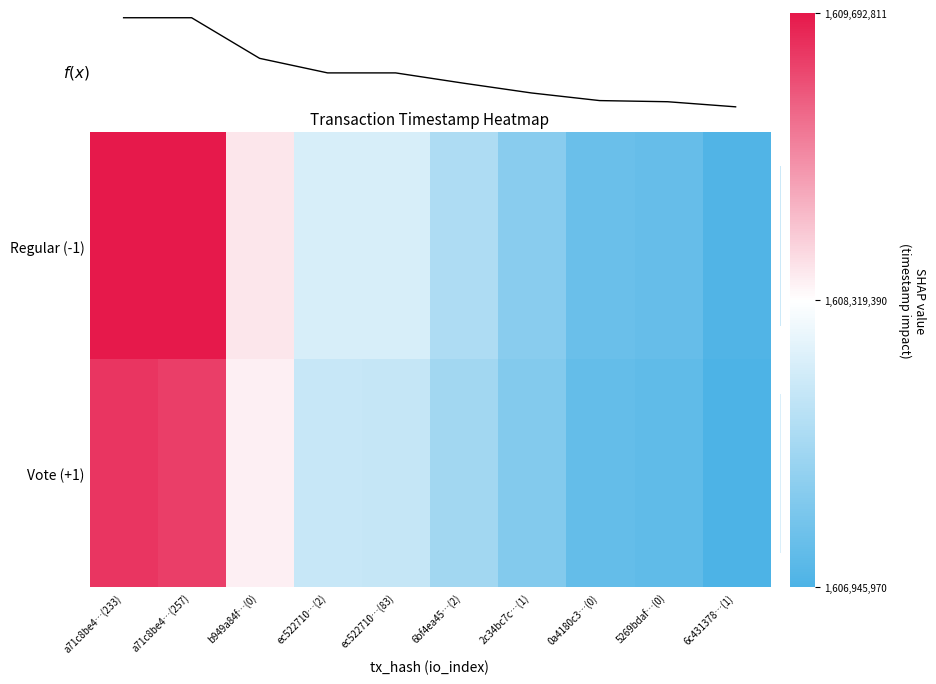

Between 6c431378…(1) and ec522710…(2), which is larger?

ec522710…(2)